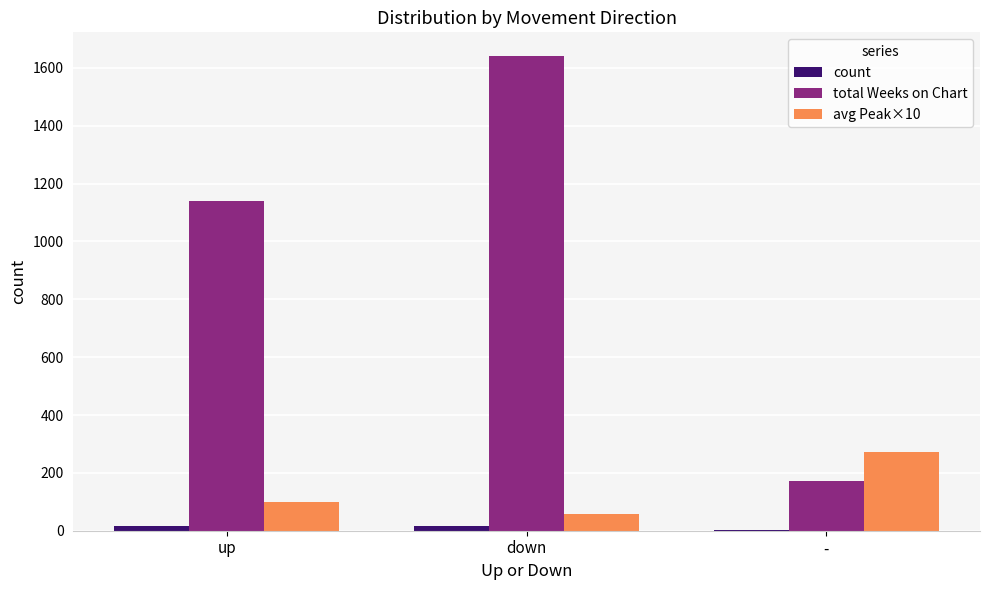

Where is avg Peak×10 nearest to the value 164?

up